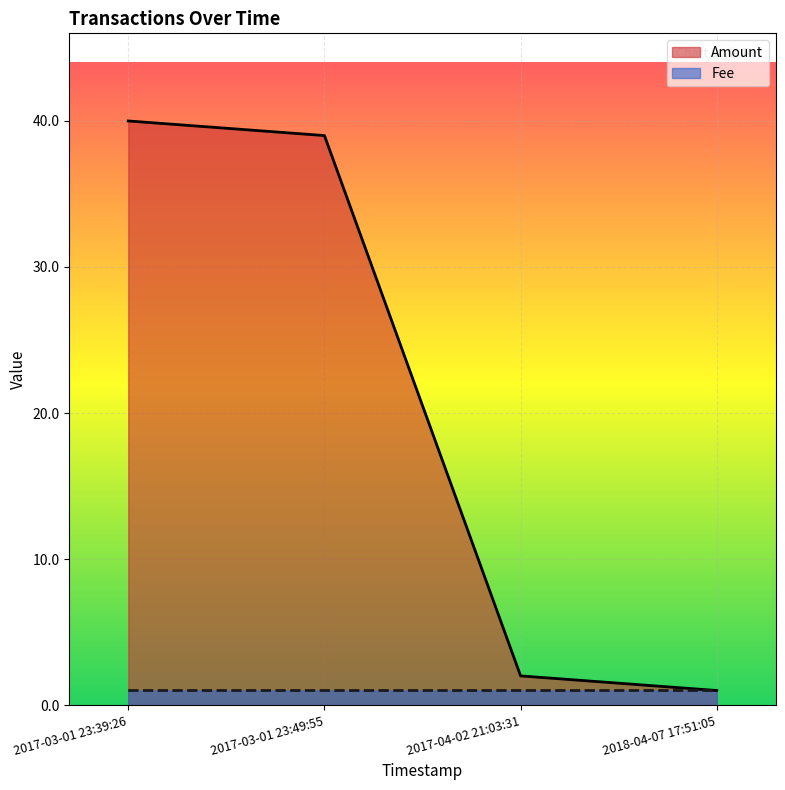

The value of Fee at 2017-03-01 23:49:55 is 1.0. True or false?

True